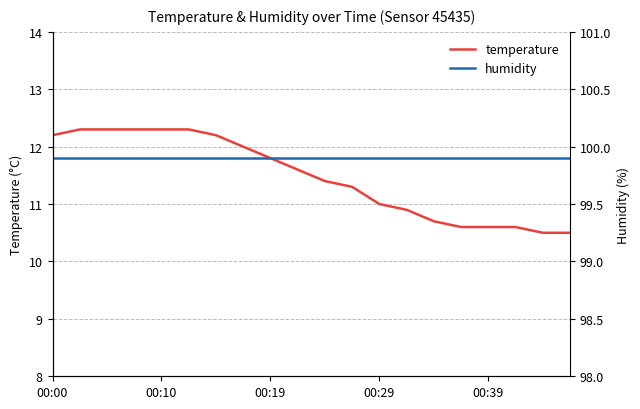

What is the maximum value shown in the chart?

99.9